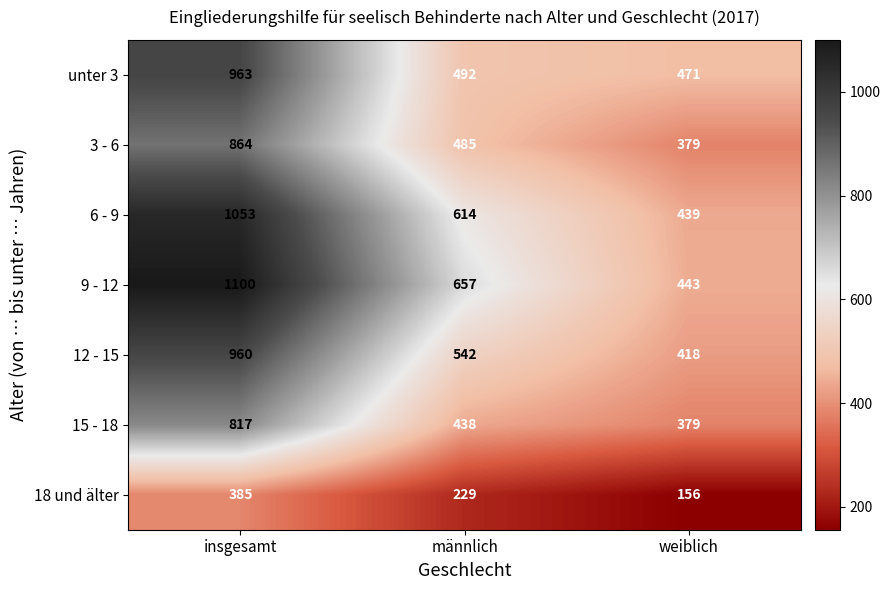

Where is 18 und älter nearest to the value 270?

männlich